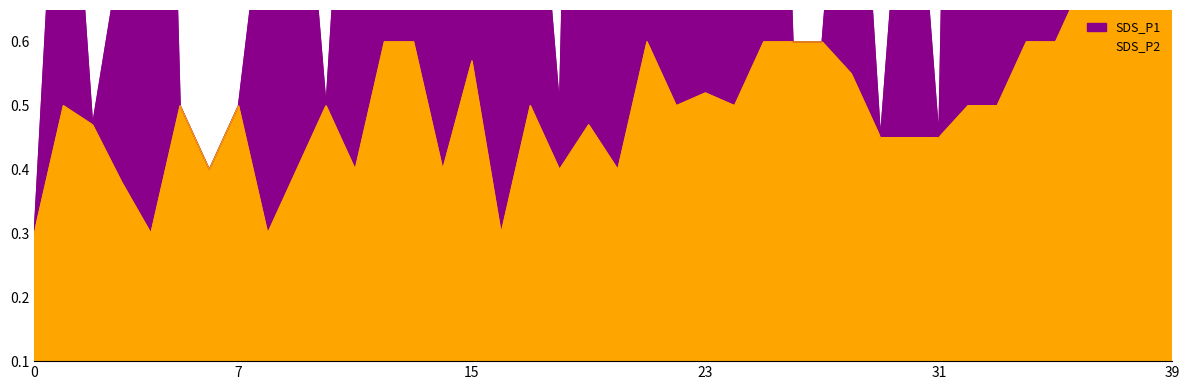

What is the difference between the maximum and minimum values in the SDS_P1 series?

5.5